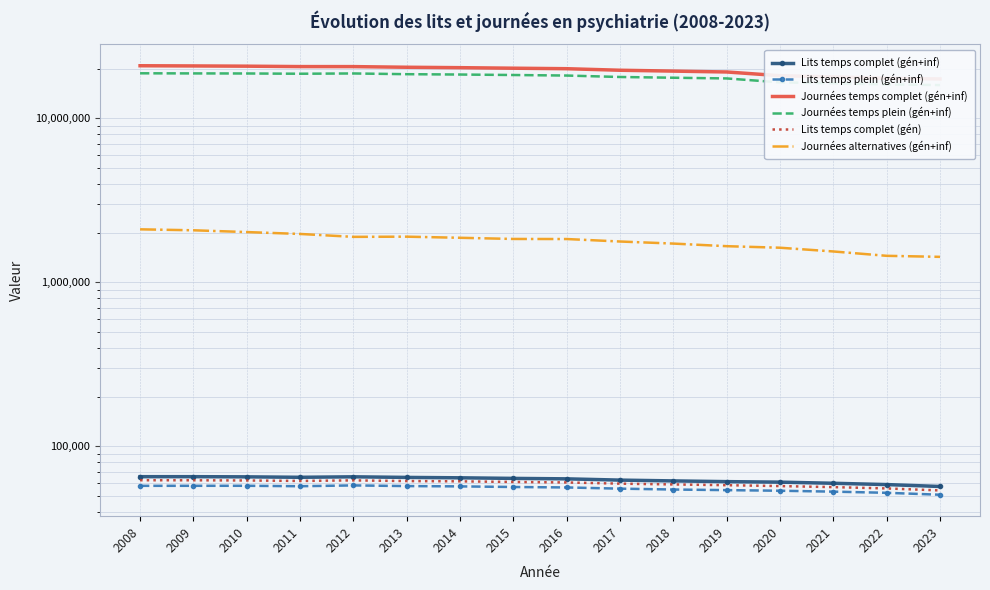

What is the sum of all Lits temps complet (gén+inf) values?

1003583